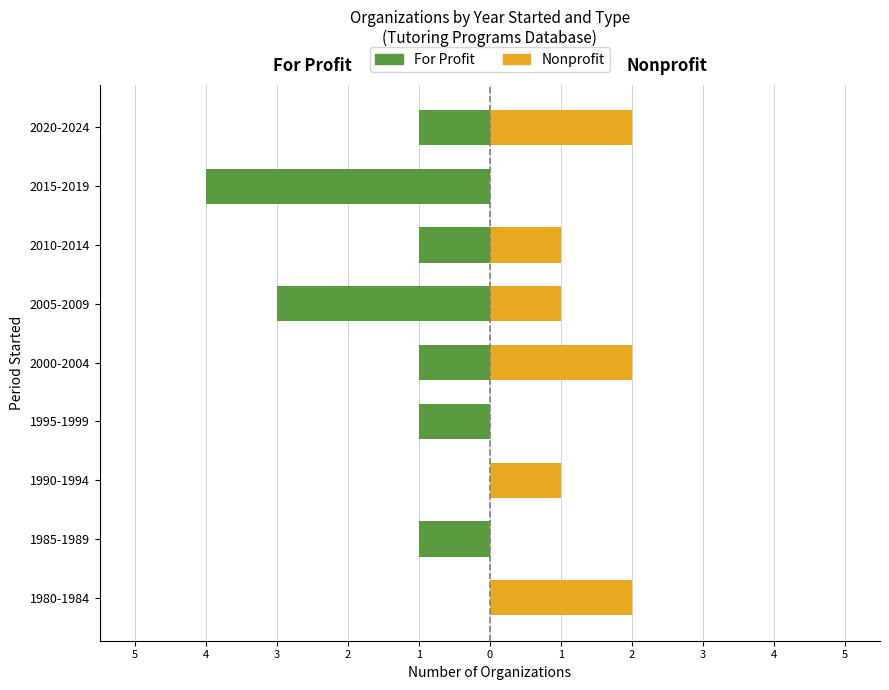

The value of Nonprofit at 1995-1999 is -1. True or false?

False